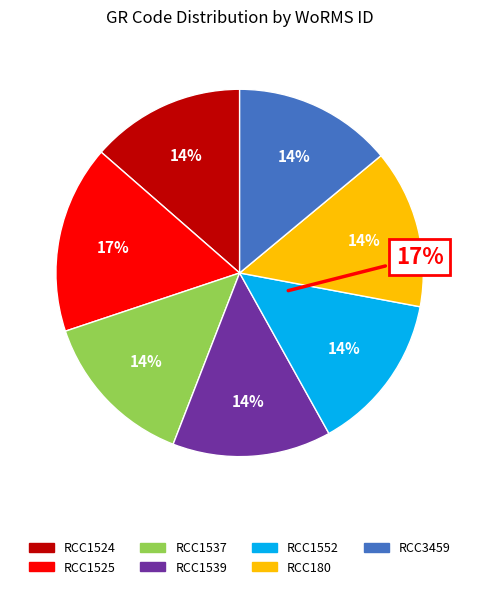

What is the largest slice in the pie chart?

RCC1525